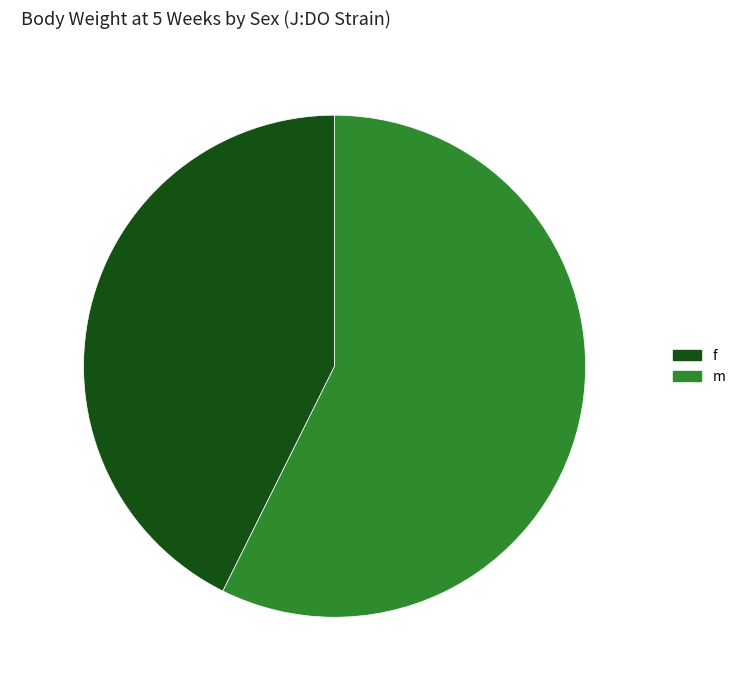

To the nearest percent, what is the difference between the f and m slice percentages?

15%